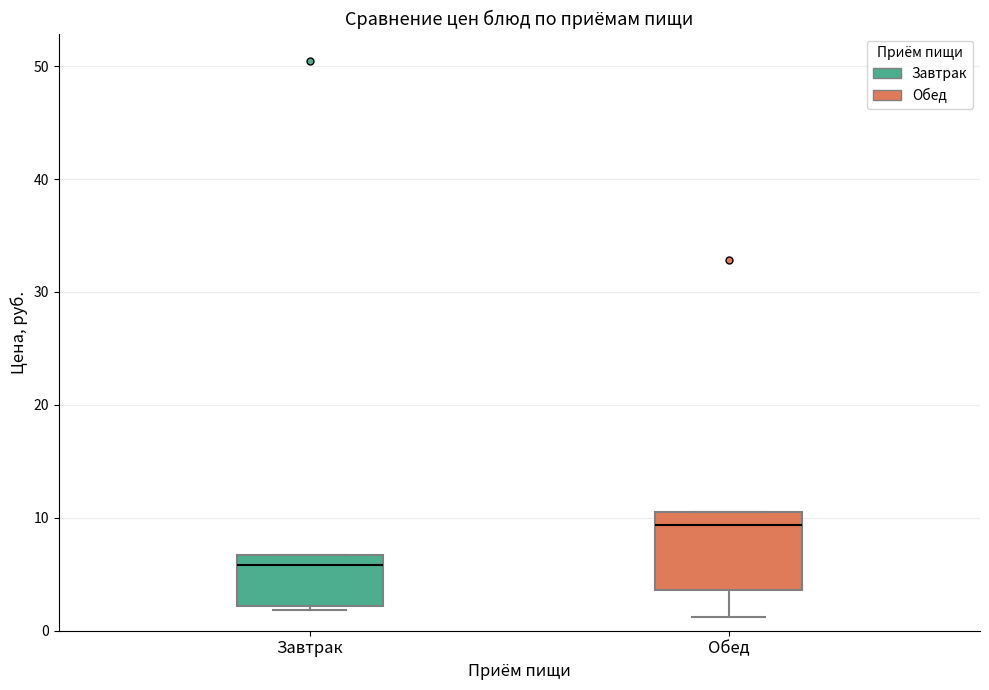

Reading left to right, read every box against the y-axis: the position of its median line, the range the box covers, and the ends of its whiskers. The values are not printed on the chart, so give them approximately, as read against the axis.

Завтрак: median 6, box 2 to 7, whiskers 2 to 7
Обед: median 9, box 4 to 11, whiskers 1 to 11